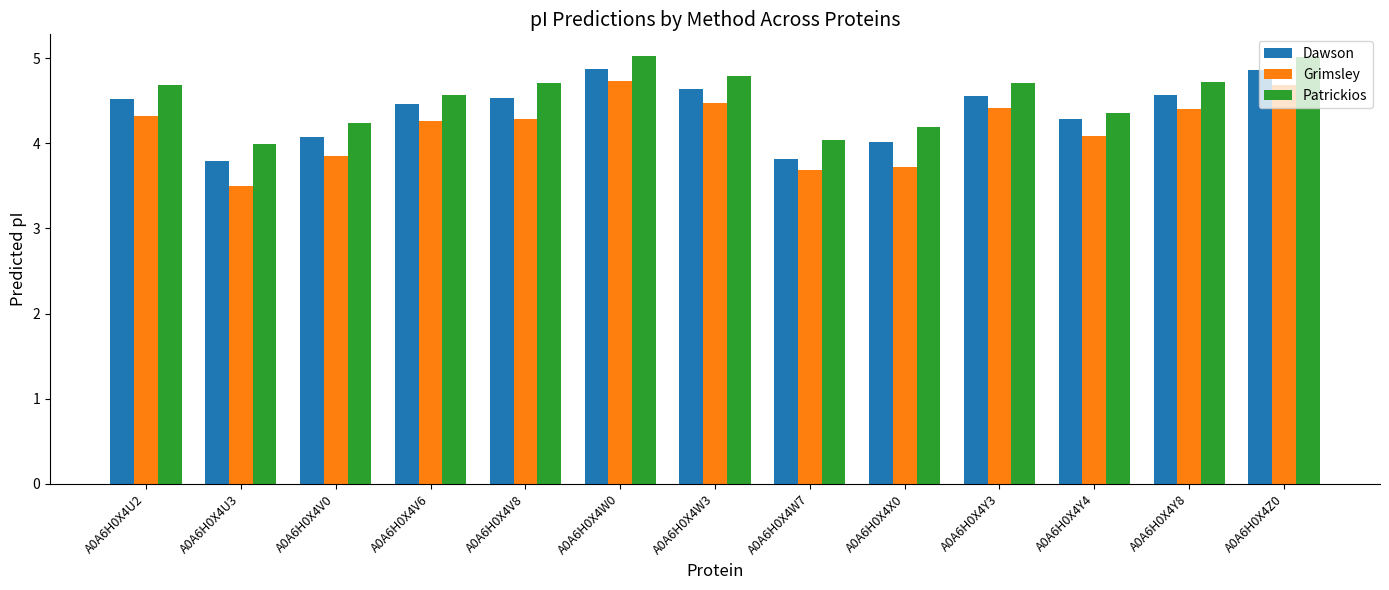

What are all the series names shown in the legend?

Dawson, Grimsley, Patrickios